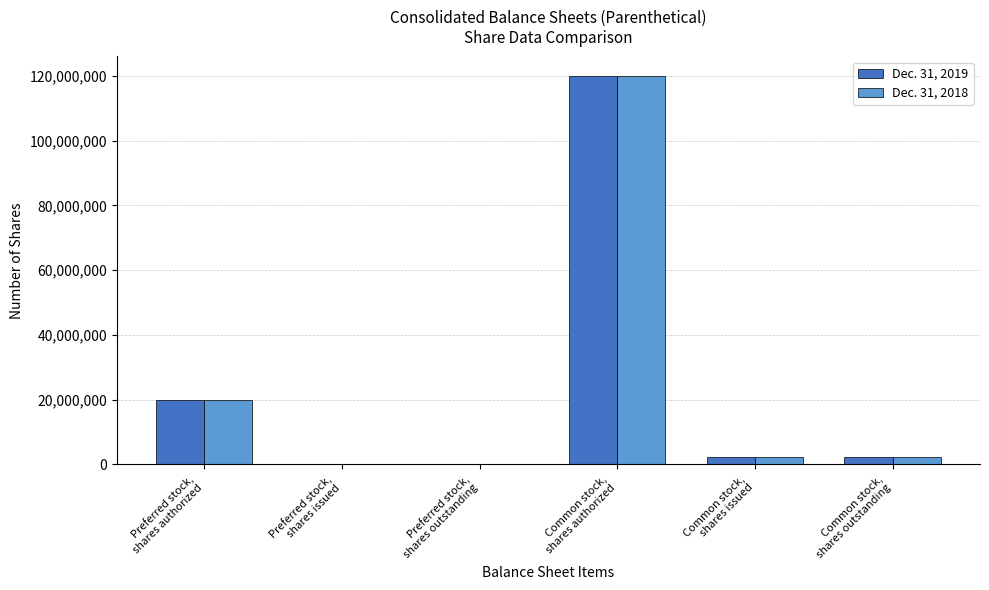

Reading left to right, transcribe all the data shown in this chart.

Dec. 31, 2019: 20000000	0	0	120000000	2179000	2179000
Dec. 31, 2018: 20000000	0	0	120000000	2148000	2148000